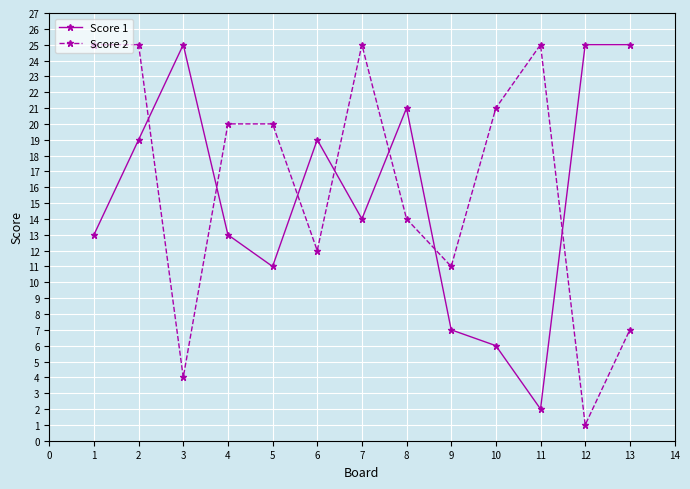

The Score 1 series shows 23 at 5. True or false?

False